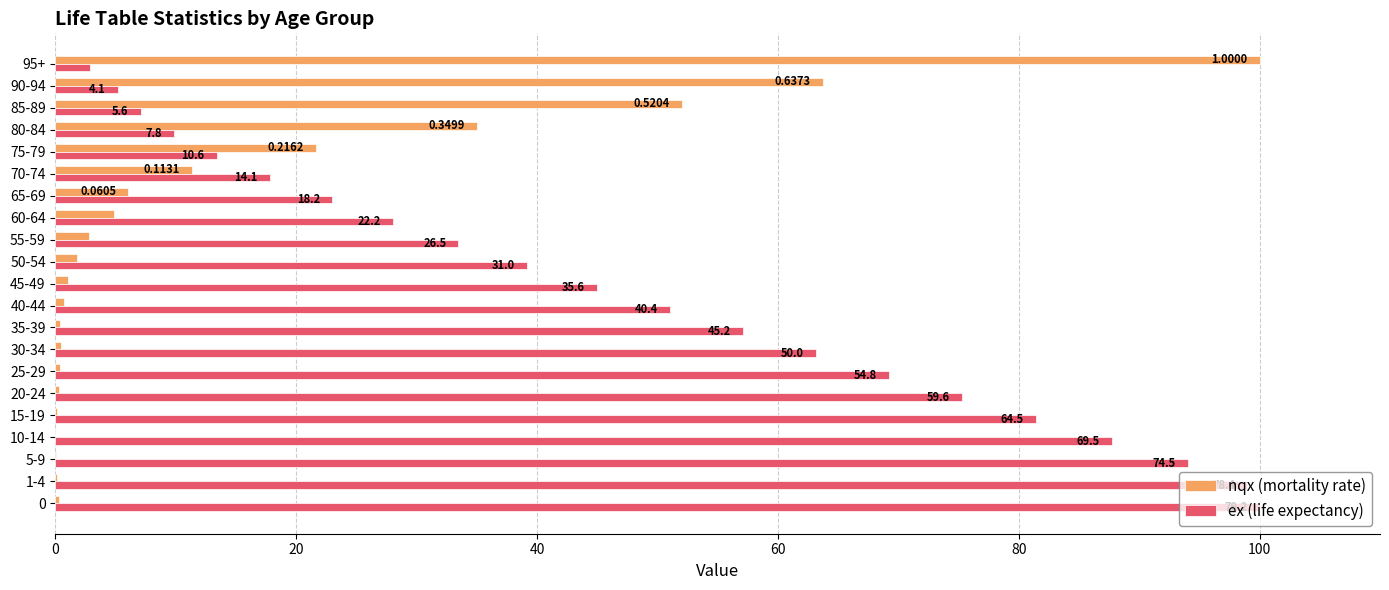

What are all the series names shown in the legend?

nqx (mortality rate), ex (life expectancy)